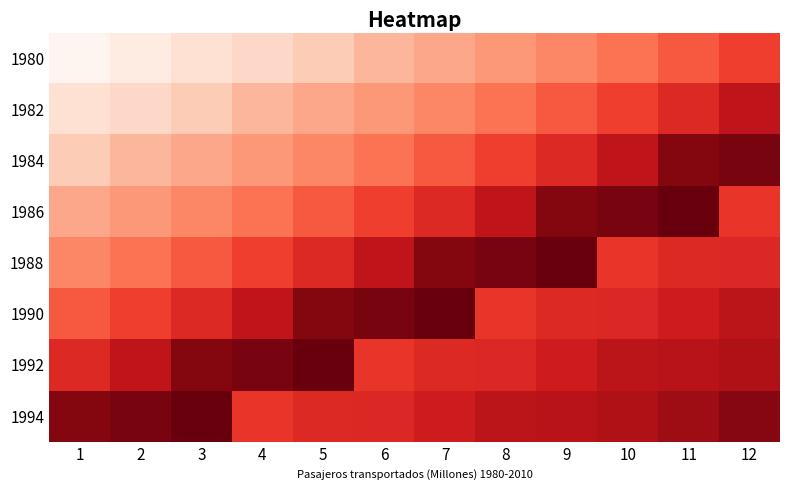

Reading right to left, extract all data points from this chart.

1980: 12=1965	11=1865	10=1758	9=1673	8=1599	7=1531	6=1468	5=1368	4=1312	3=1261	2=1180	1=1094
1982: 12=2212	11=2066	10=1965	9=1865	8=1758	7=1673	6=1599	5=1531	4=1468	3=1368	2=1312	1=1261
1984: 12=2457	11=2426	10=2212	9=2066	8=1965	7=1865	6=1758	5=1673	4=1599	3=1531	2=1468	1=1368
1986: 12=2008	11=2509	10=2457	9=2426	8=2212	7=2066	6=1965	5=1865	4=1758	3=1673	2=1599	1=1531
1988: 12=2070	11=2065	10=2008	9=2509	8=2457	7=2426	6=2212	5=2066	4=1965	3=1865	2=1758	1=1673
1990: 12=2224	11=2134	10=2070	9=2065	8=2008	7=2509	6=2457	5=2426	4=2212	3=2066	2=1965	1=1865
1992: 12=2279	11=2245	10=2224	9=2134	8=2070	7=2065	6=2008	5=2509	4=2457	3=2426	2=2212	1=2066
1994: 12=2418	11=2344	10=2279	9=2245	8=2224	7=2134	6=2070	5=2065	4=2008	3=2509	2=2457	1=2426